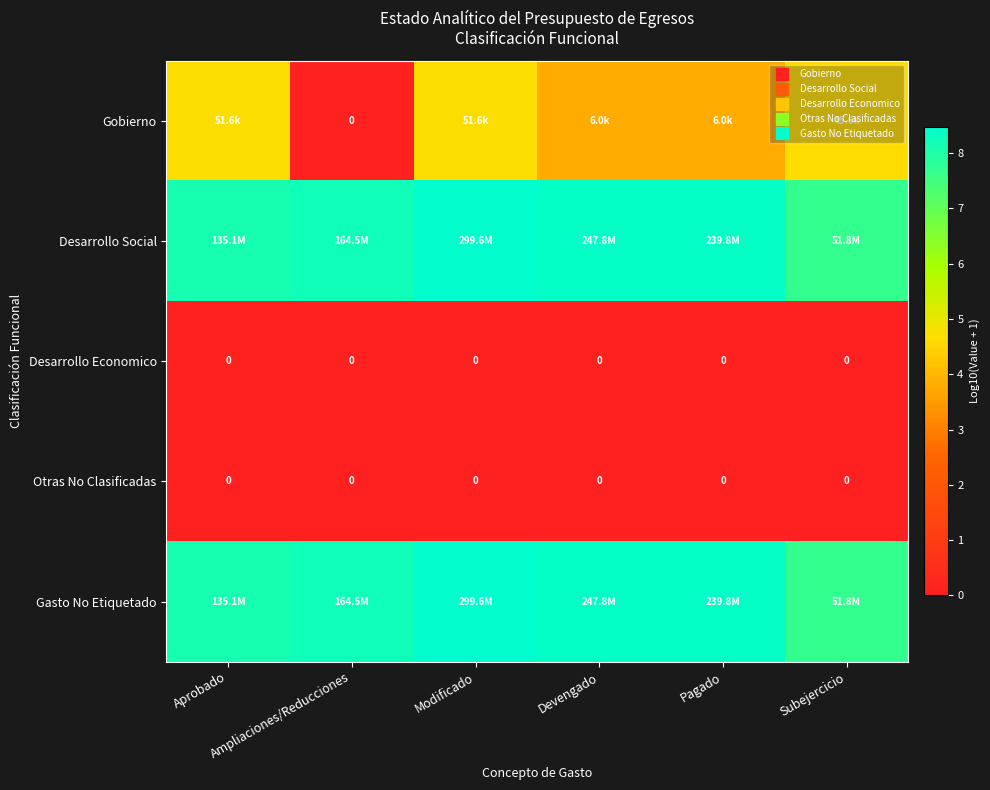

Which series has the largest total across all categories?

Gasto No Etiquetado